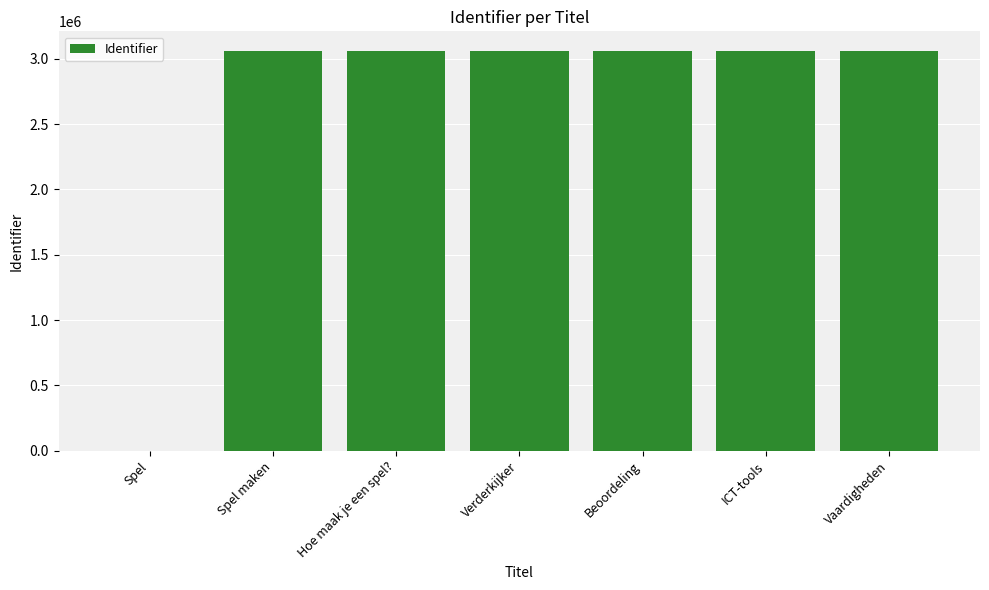

What is the maximum value shown in the chart?

3058413